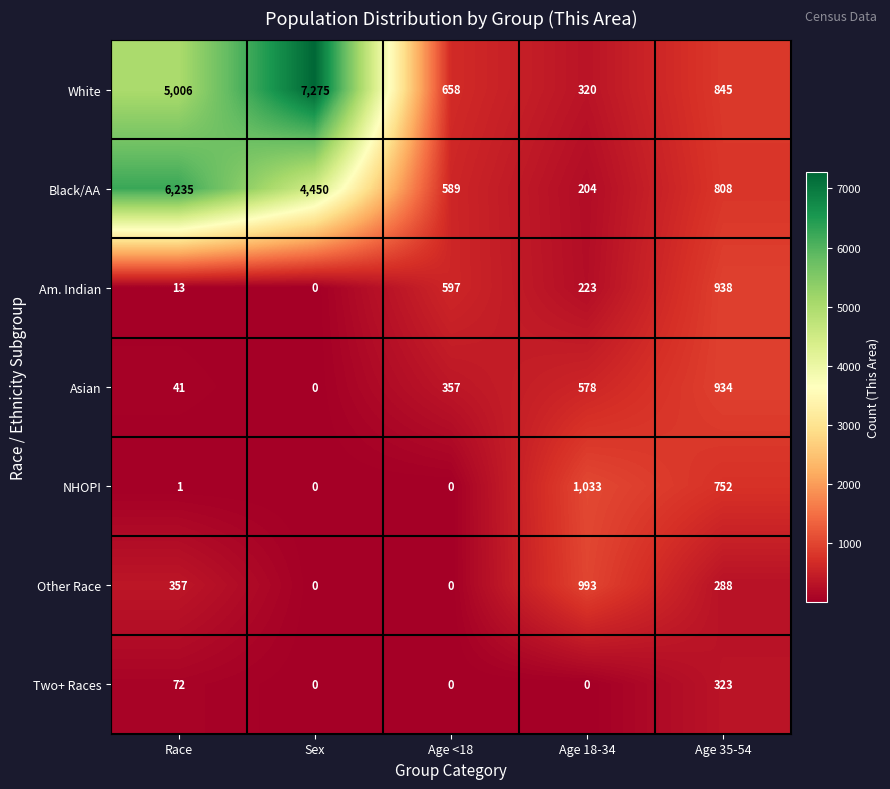

Which series has the widest spread of values?

White